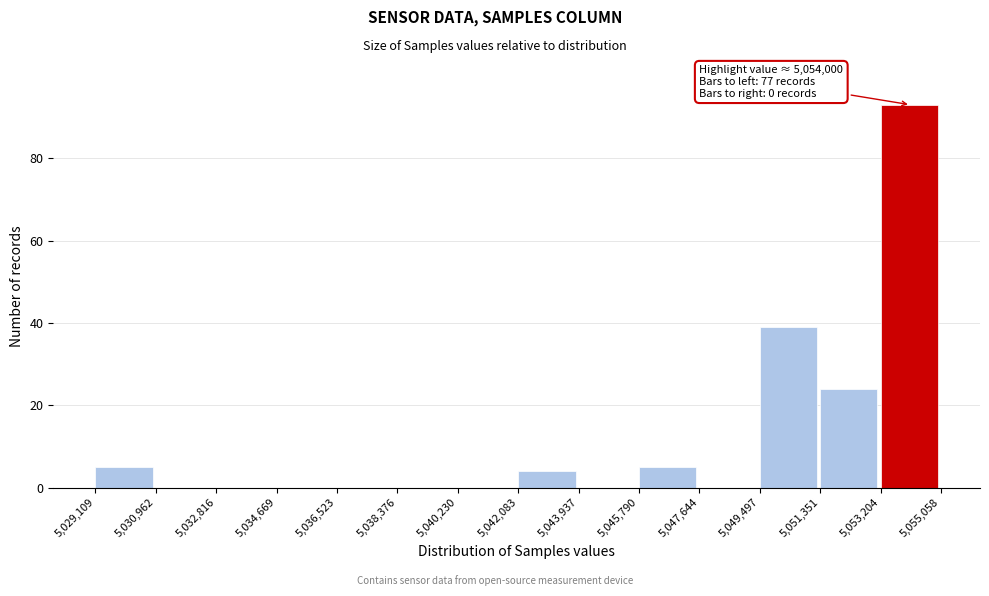

Over which range of the x-axis is the bar tallest?

5,053,204 to 5,055,058